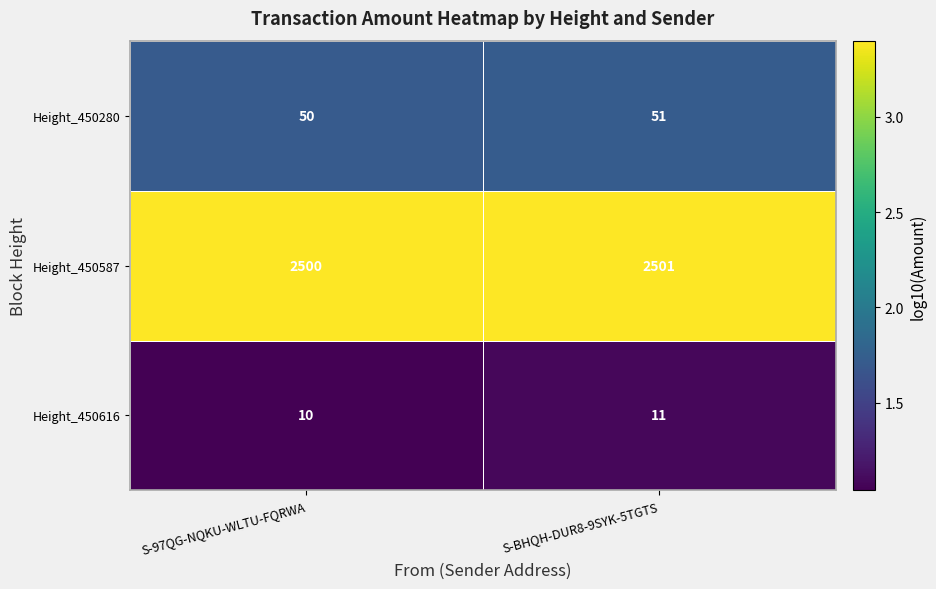

What is the sum of all Height_450587 values?

5001